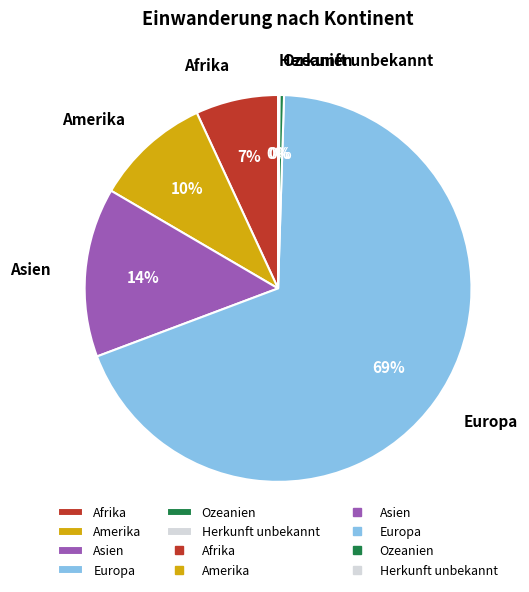

Combined, do Amerika and Ozeanien account for over 50%?

No